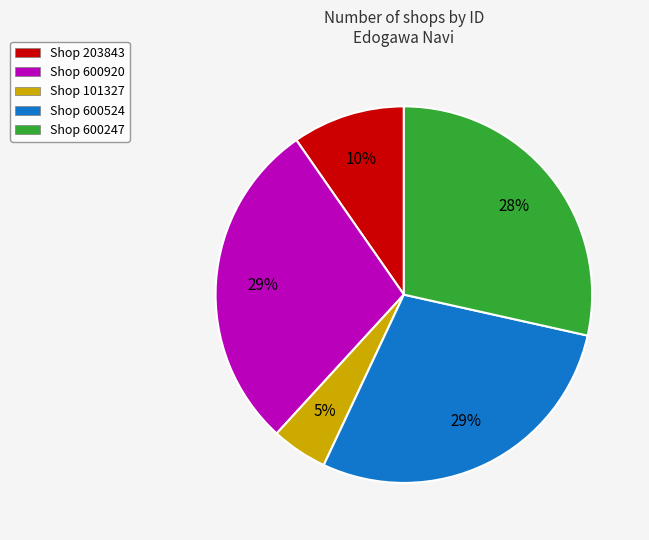

Does Shop 101327 represent more than half of the total?

No